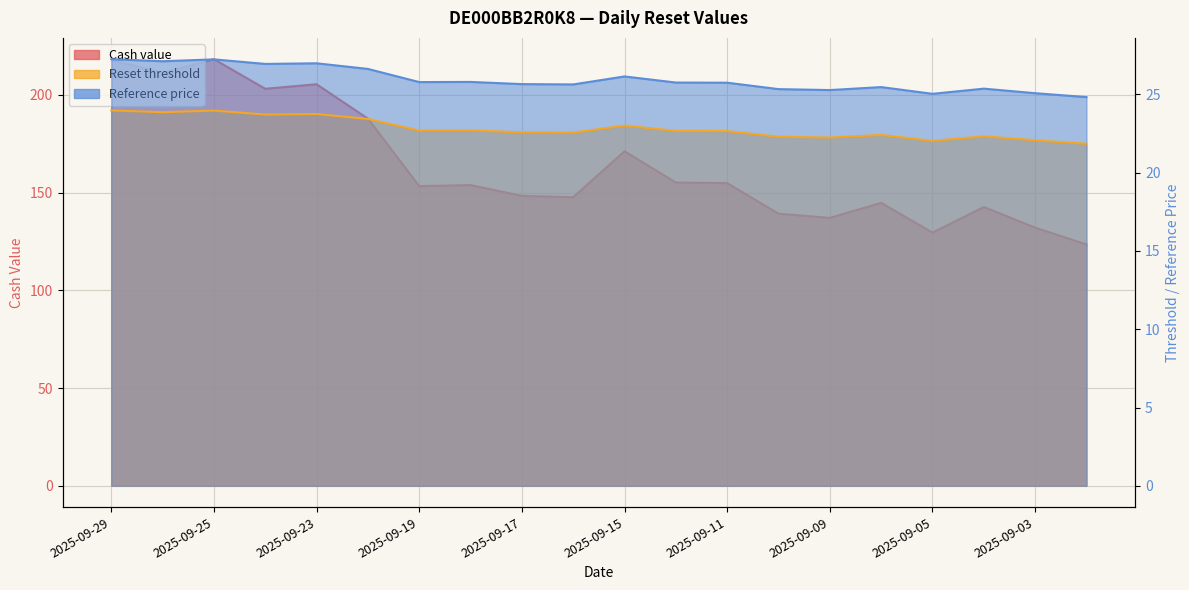

True or false: Reset threshold and Reference price cross at least once.

False